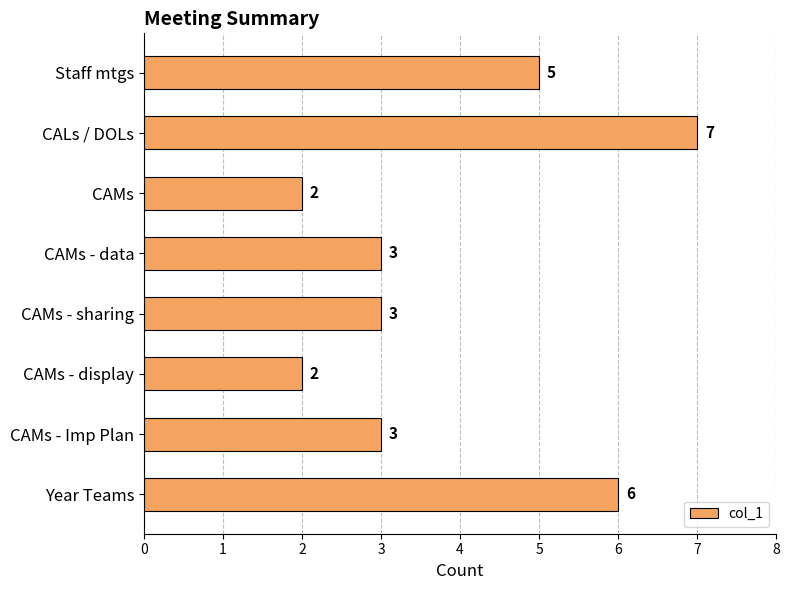

Reading top to bottom, transcribe all the data shown in this chart.

Staff mtgs=5	CALs / DOLs=7	CAMs=2	CAMs - data=3	CAMs - sharing=3	CAMs - display=2	CAMs - Imp Plan=3	Year Teams=6